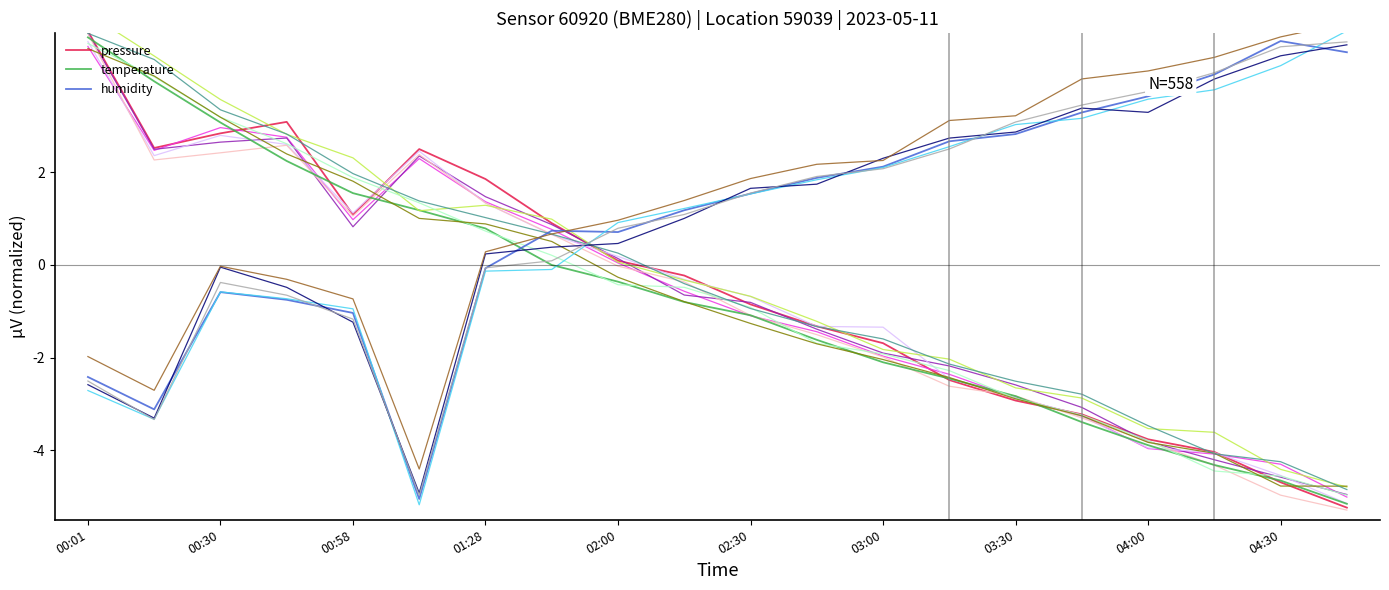

What is the lowest value of the humidity series?

-5.1